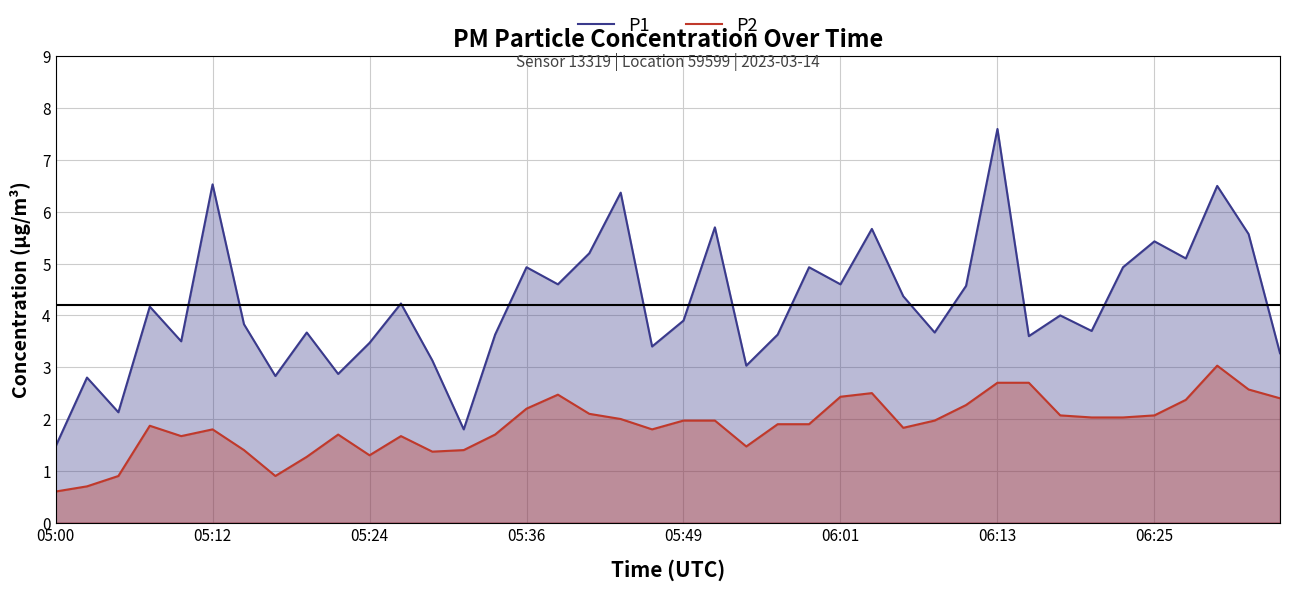

List the series in order of their peak value, highest first.

P1, P2